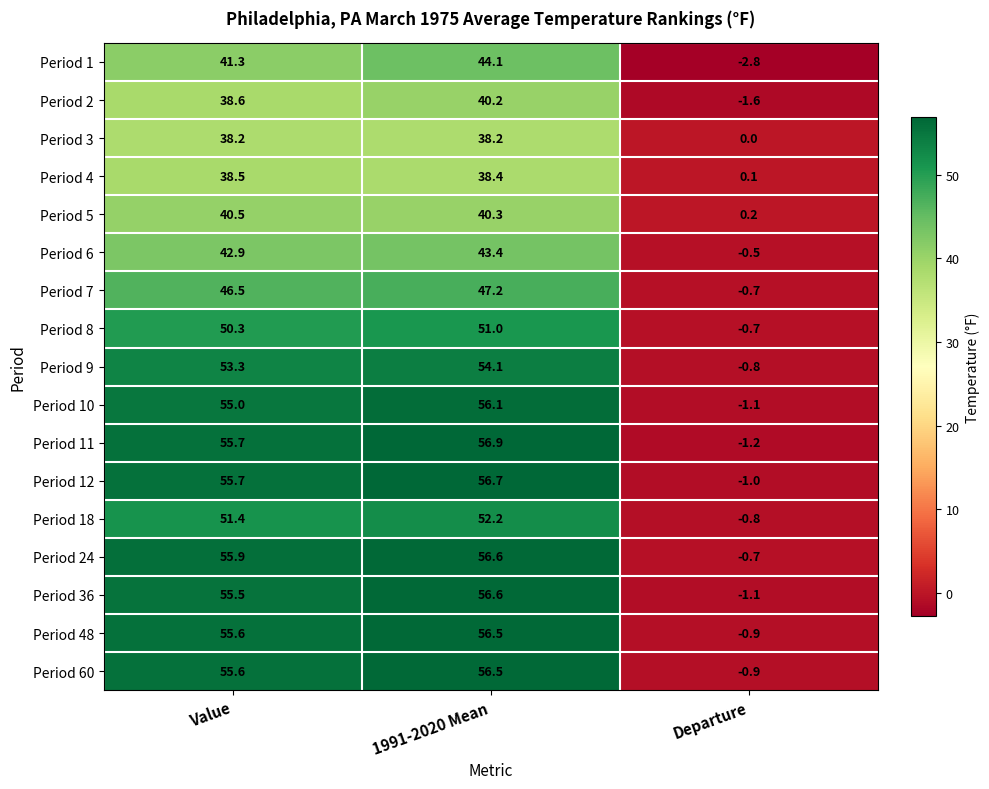

Rank the categories by Period 18 value from highest to lowest.

1991-2020 Mean, Value, Departure